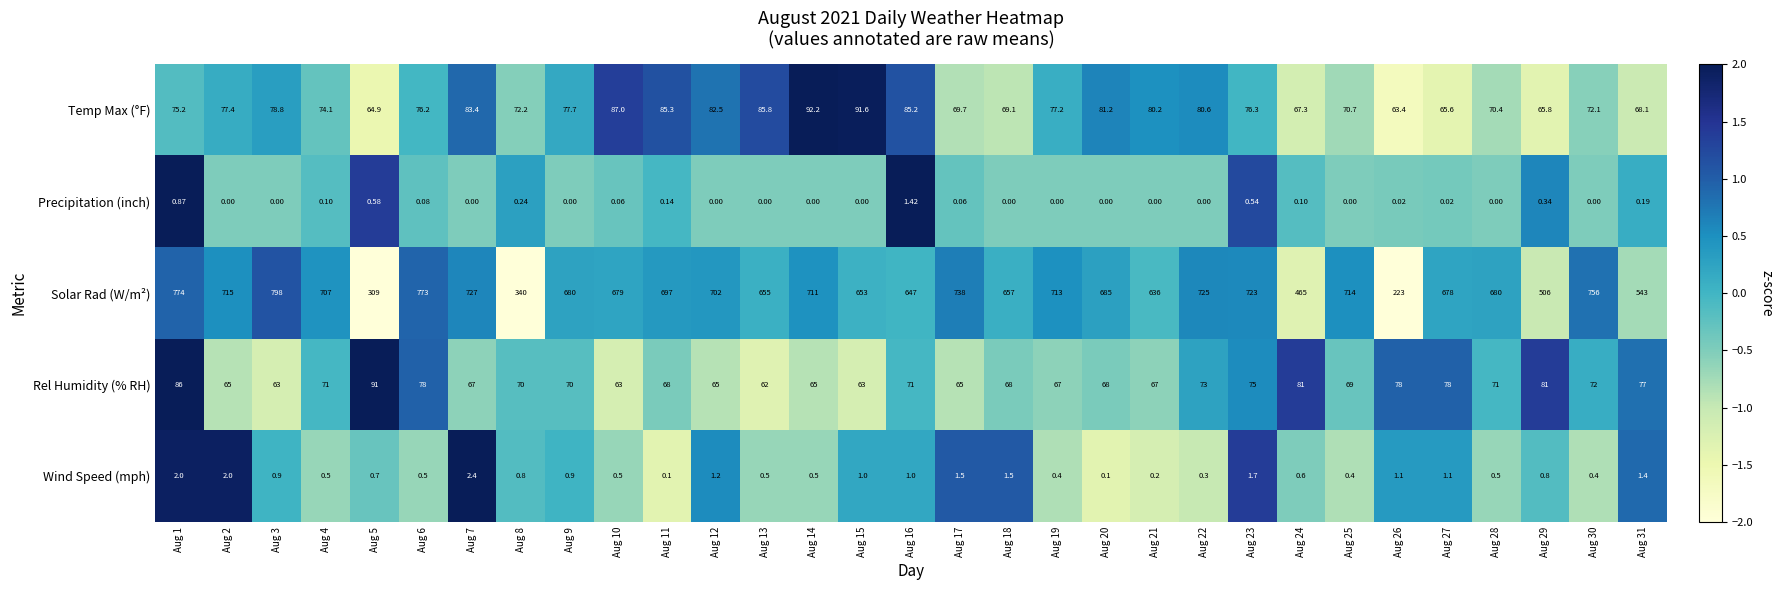

Which series changed the most between Aug 1 and Aug 16?

Solar Rad (W/m²)